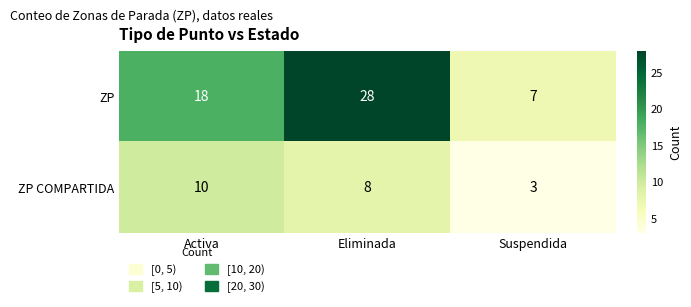

At which category is the sum across all series the highest?

Eliminada